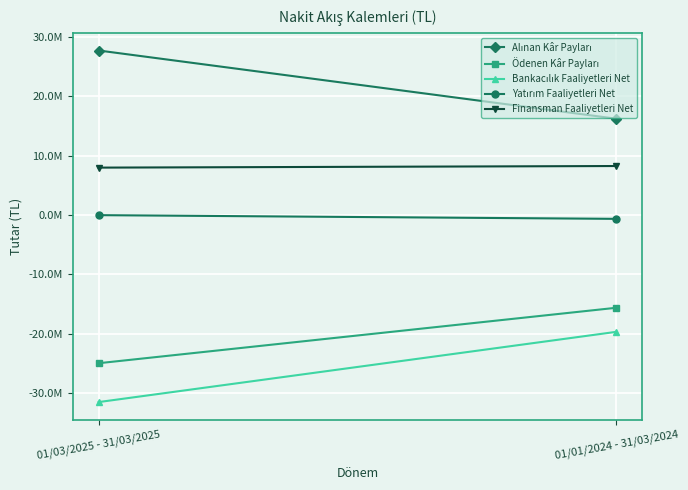

What is the sum of all Alınan Kâr Payları values?

43988121